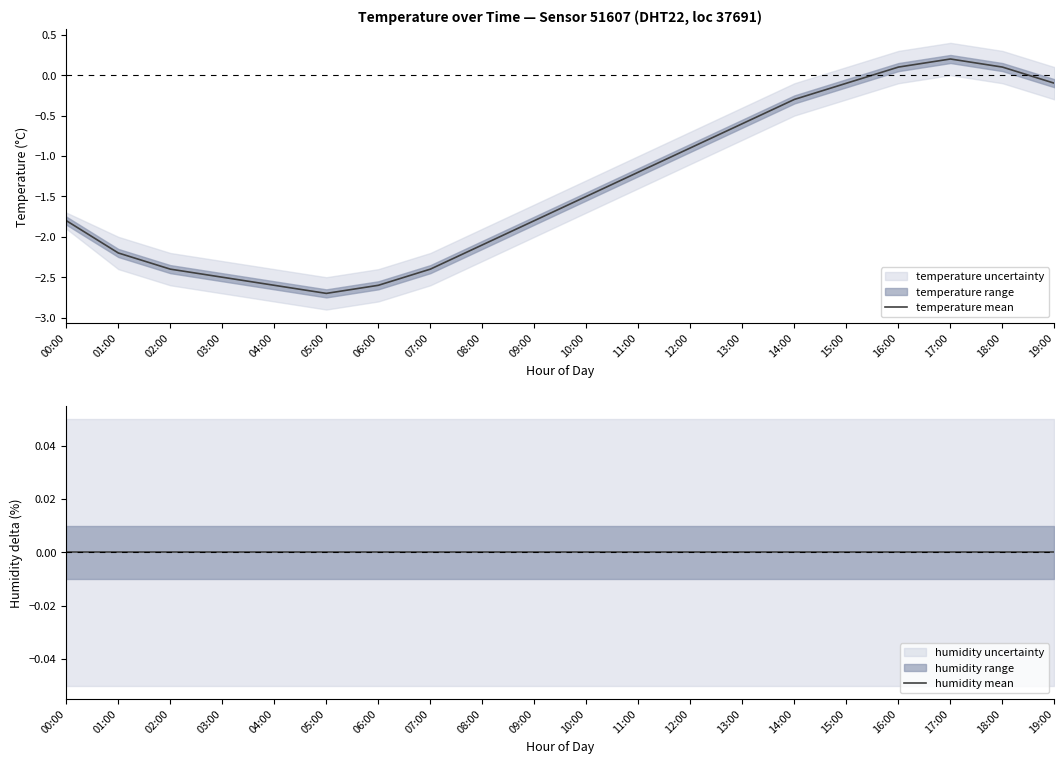

Where is temperature mean nearest to the value -1?

12:00